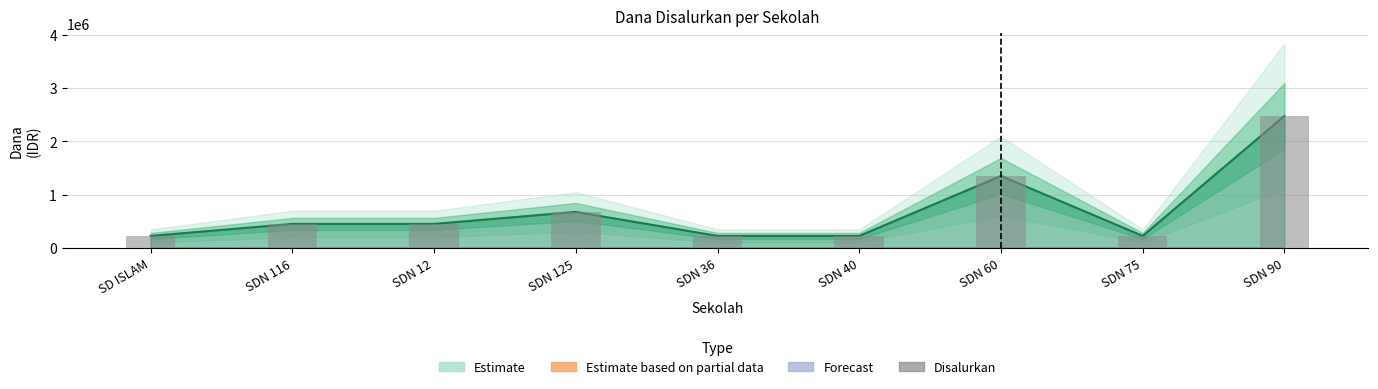

Reading left to right, what are all the values shown in this chart?

SD ISLAM=225000	SDN 116=450000	SDN 12=450000	SDN 125=675000	SDN 36=225000	SDN 40=225000	SDN 60=1350000	SDN 75=225000	SDN 90=2475000